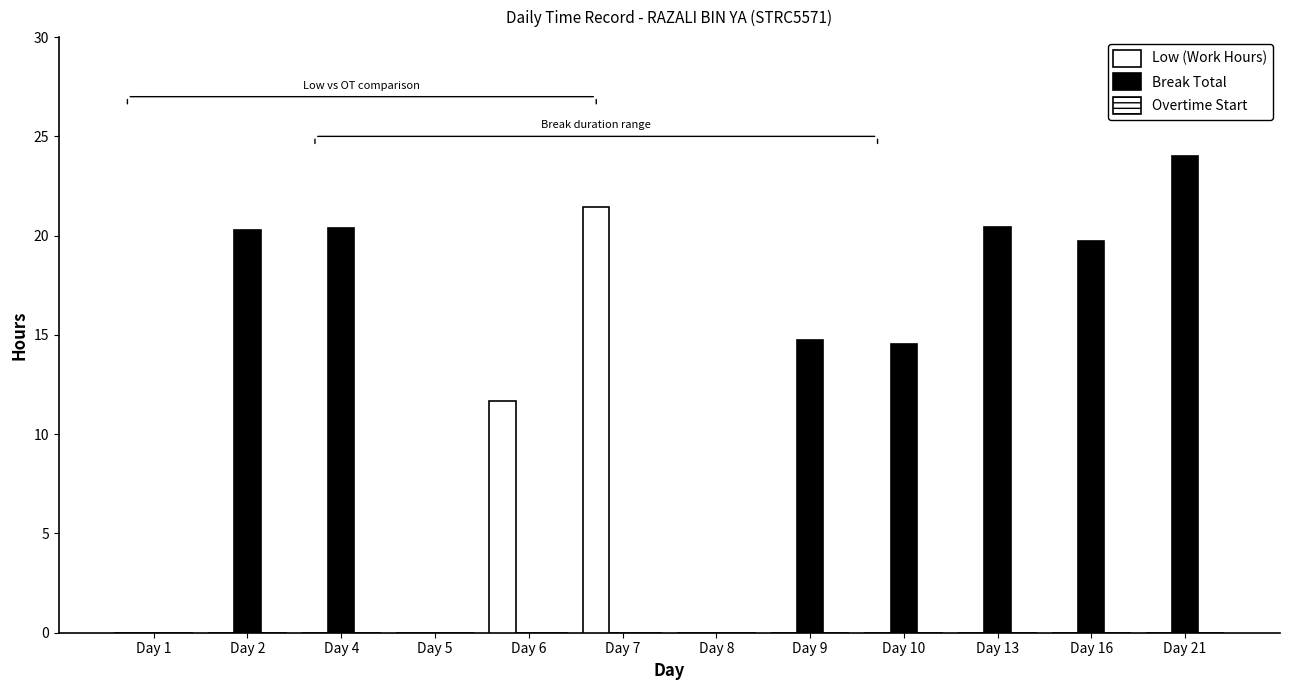

What is the total value across all series at Day 2?

20.3